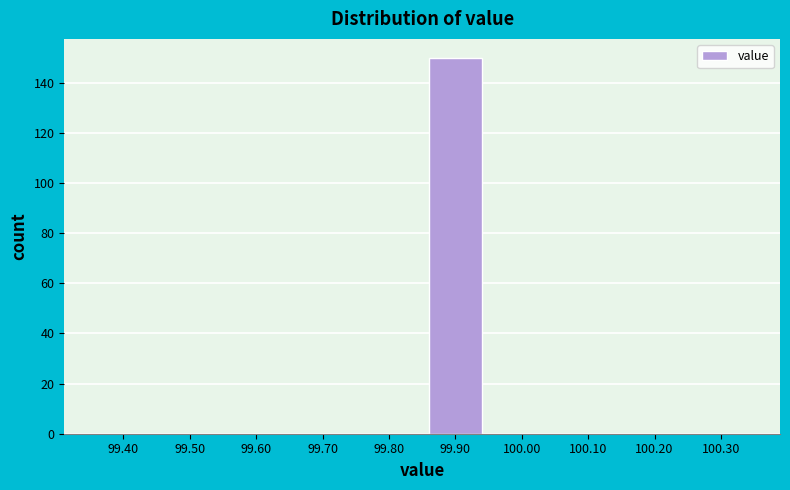

Reading left to right, extract all data points from this chart.

99.40=0	99.50=0	99.60=0	99.70=0	99.80=0	99.90=150	100.00=0	100.10=0	100.20=0	100.30=0